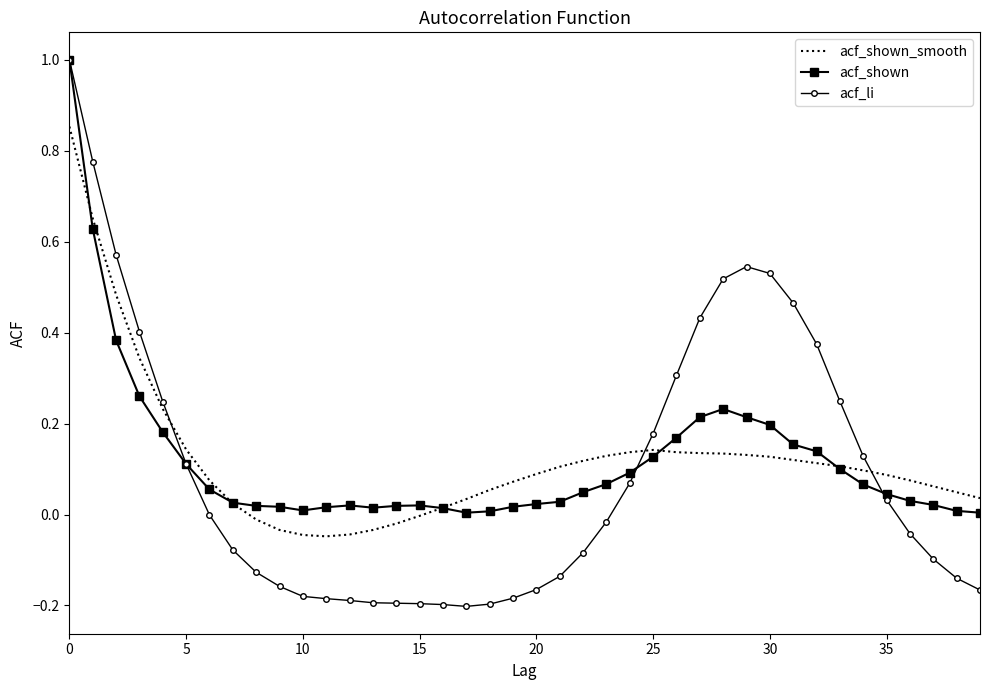

Which series has the widest spread of values?

acf_li